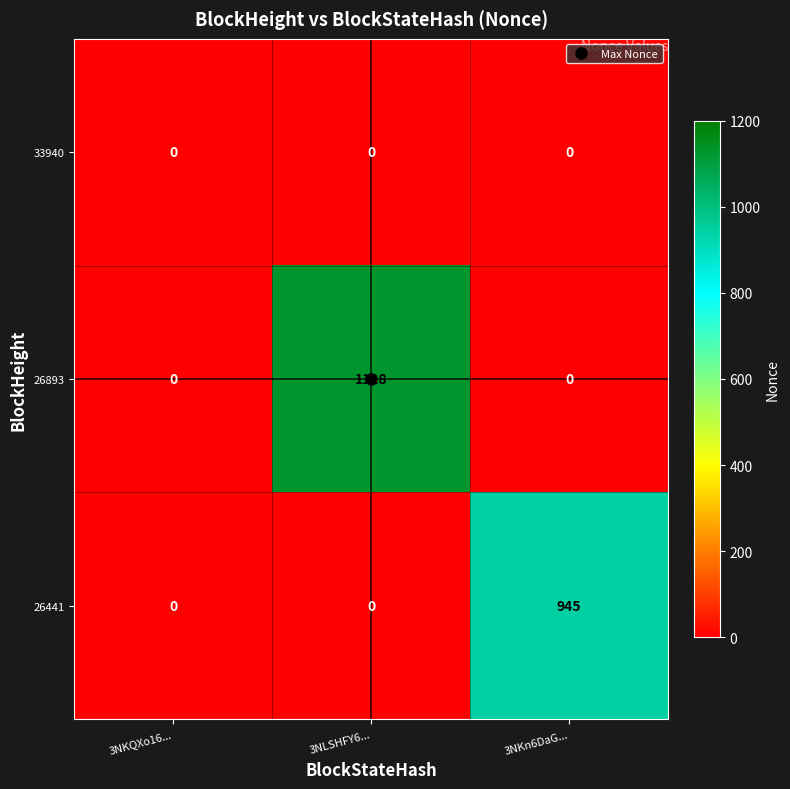

Which category has the highest value in the 26441 series?

3NKn6DaG...